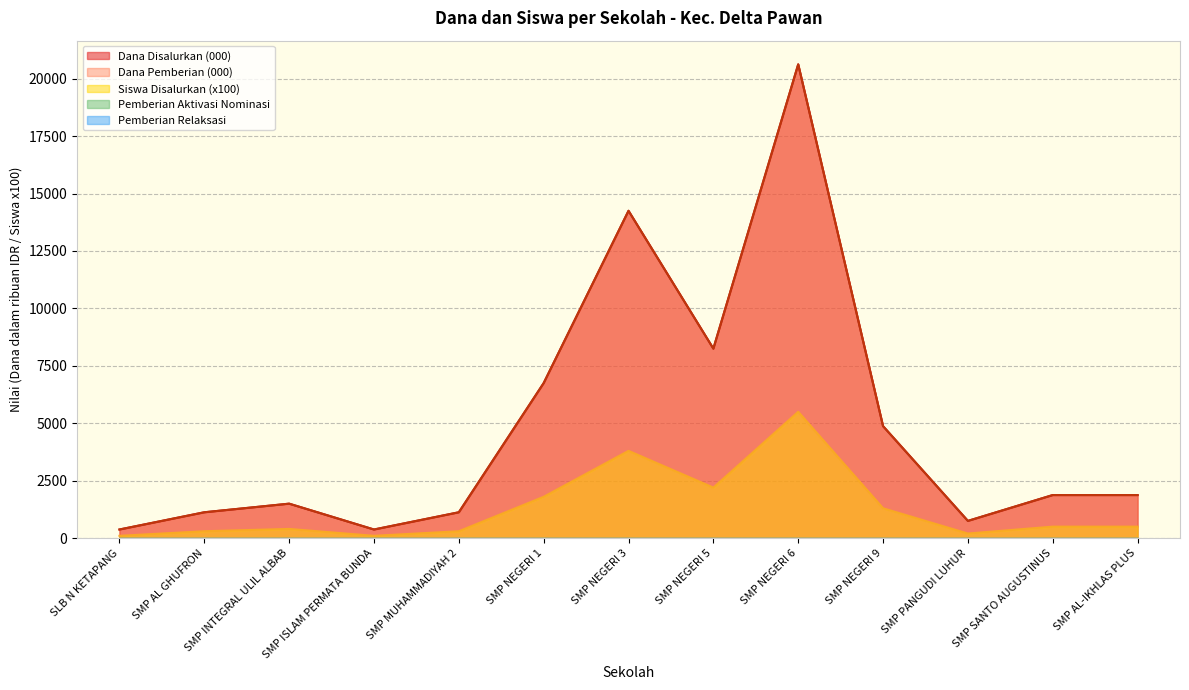

True or false: Dana Disalurkan and Siswa Disalurkan intersect in this chart.

False